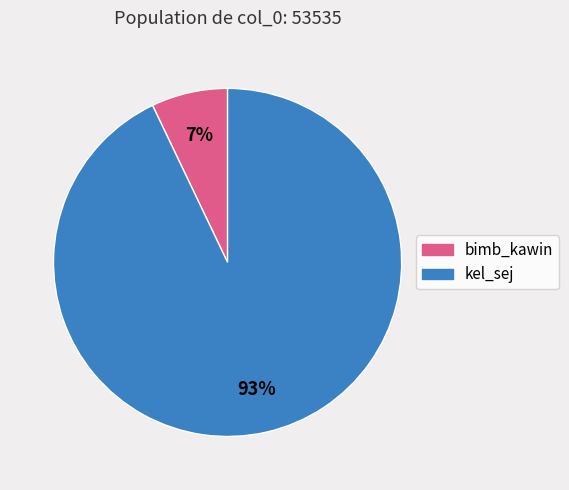

How many slices are in this pie chart?

2